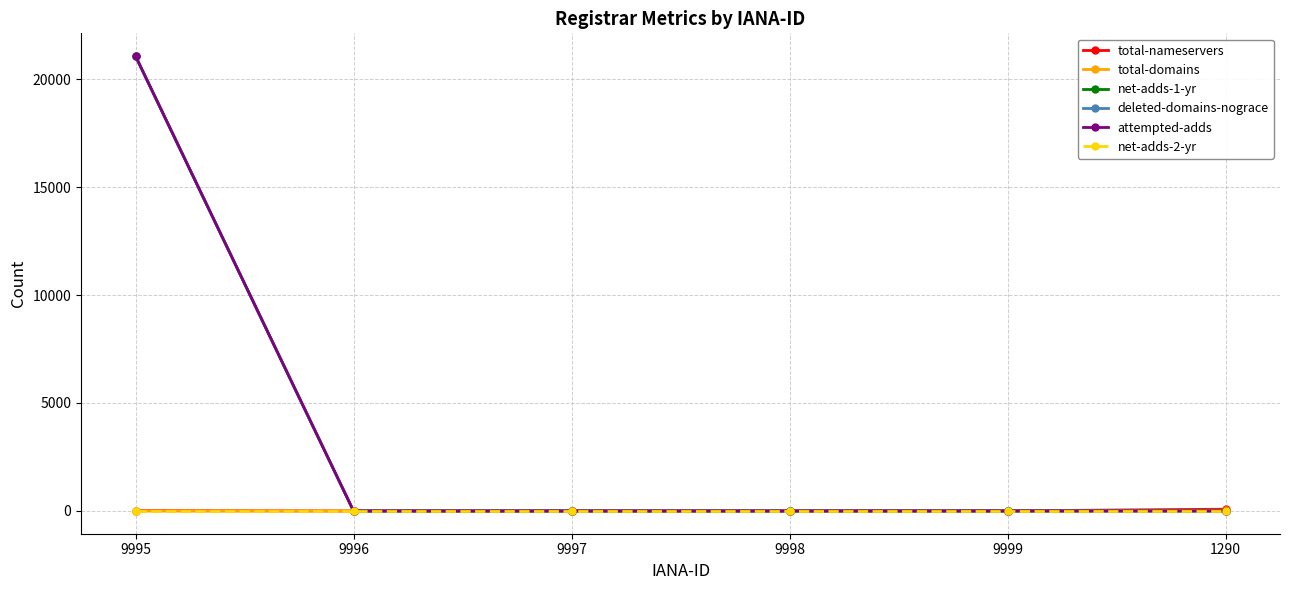

What is the difference between the maximum and second lowest values in the net-adds-1-yr series?

21064